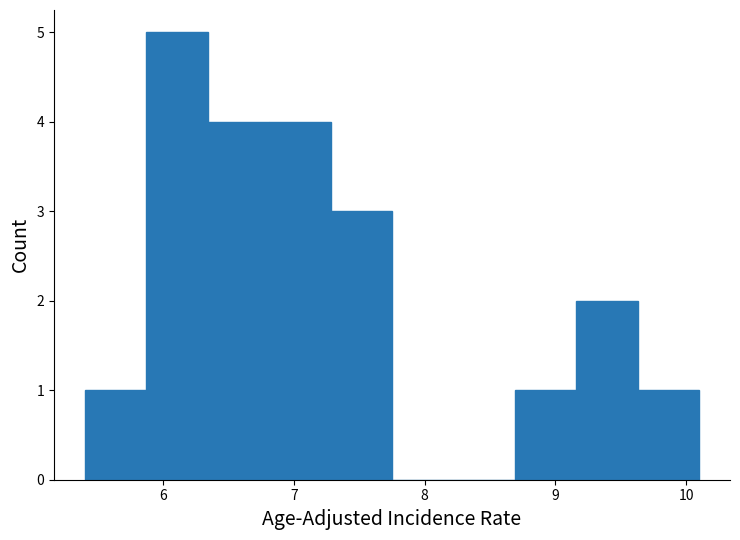

Reading left to right, transcribe this chart: for each bar, give the range it covers on the x-axis and its height. Neither the bar edges nor the heights are printed on the chart, so give them approximately, as read against the axes.

5.40 to 5.87: 1
5.87 to 6.34: 5
6.34 to 6.81: 4
6.81 to 7.28: 4
7.28 to 7.75: 3
7.75 to 8.22: 0
8.22 to 8.69: 0
8.69 to 9.16: 1
9.16 to 9.63: 2
9.63 to 10.10: 1